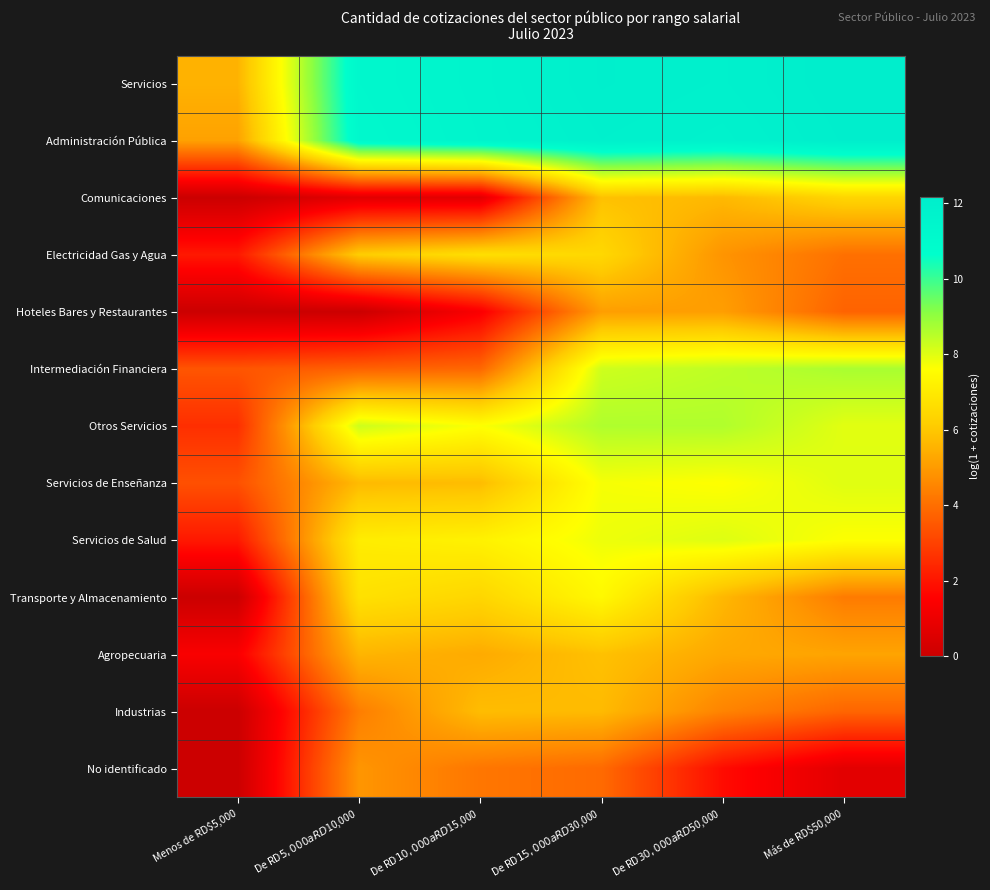

What is the difference between the highest and lowest values at Más de RD$50,000?

11.5